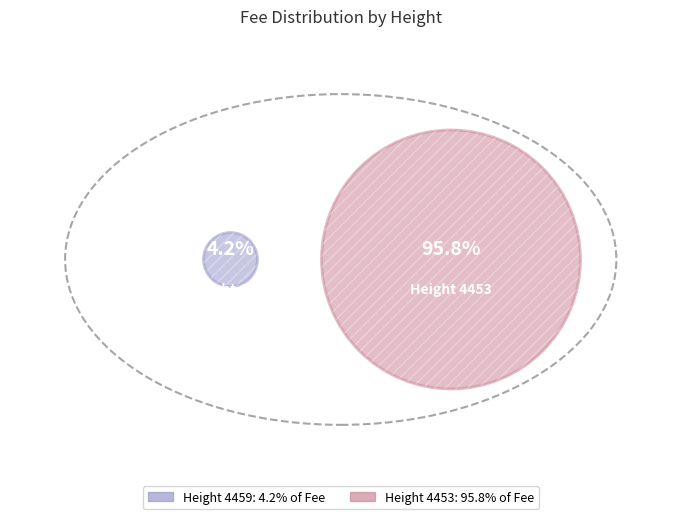

To the nearest percent, what is the average slice percentage?

50%